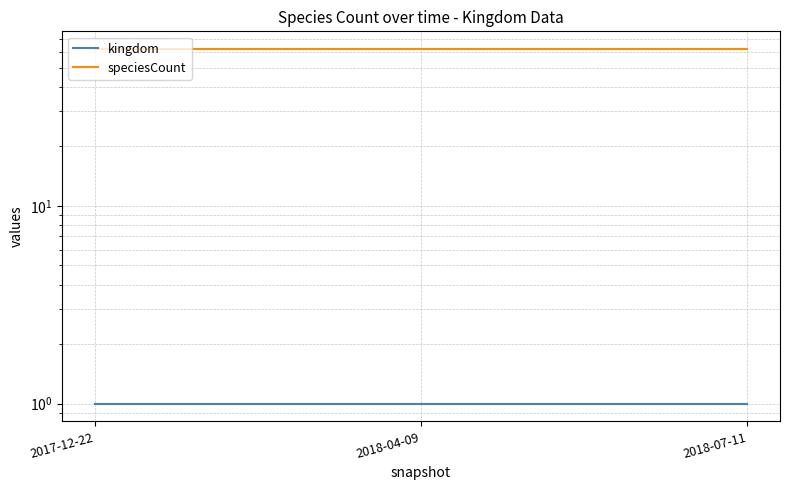

What is the total value across all series at 2017-12-22?

63